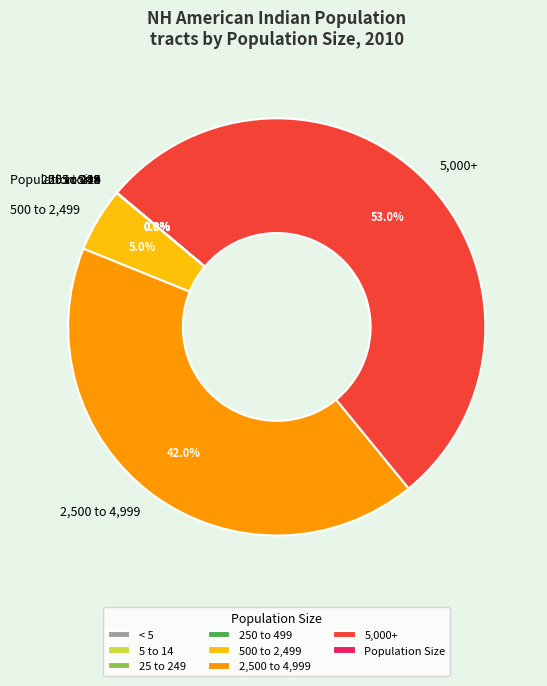

Combined, what portion of the pie is 5,000+ and 500 to 2,499?

58.0%